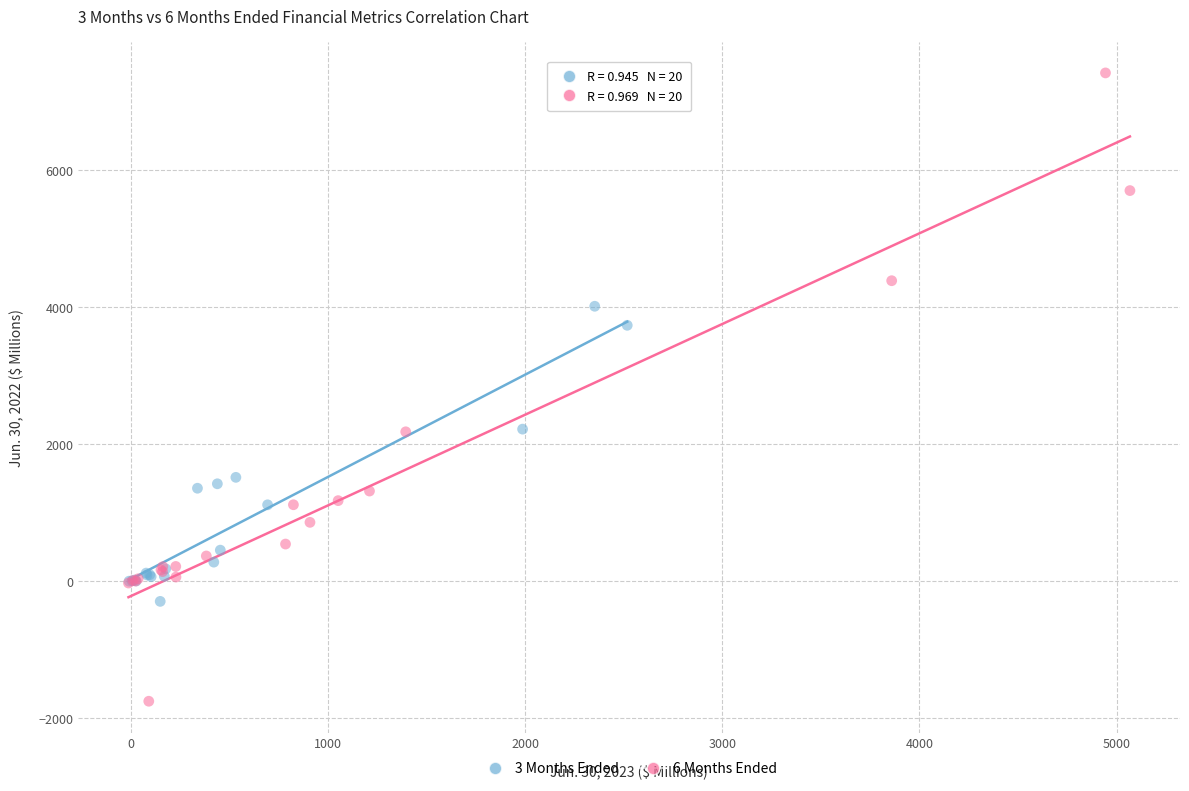

Which series has the widest spread of Y values?

6 Months Ended